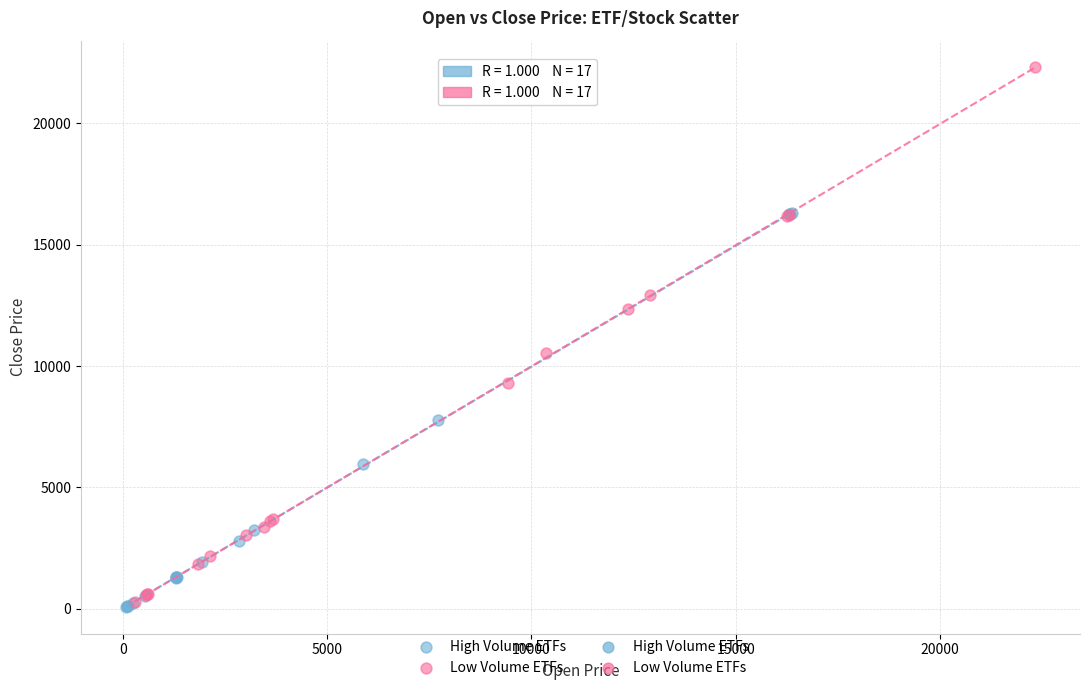

Which series has the largest Y range (max minus min)?

Low Volume ETFs